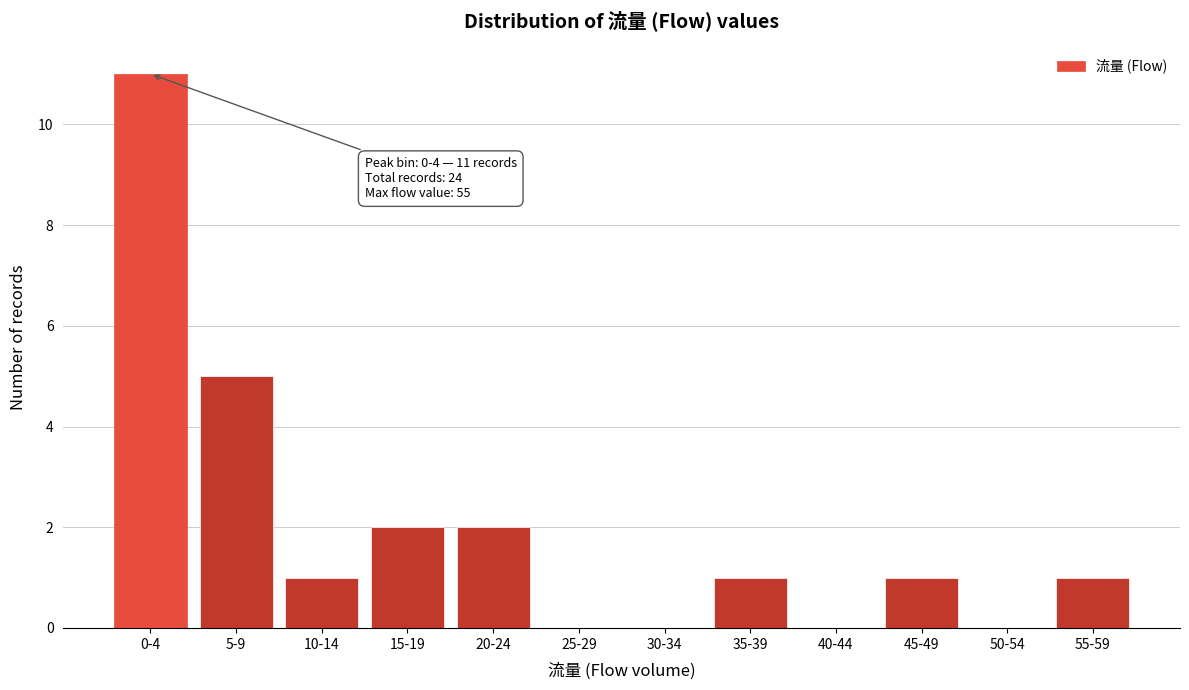

Reading left to right, list all the values displayed in this chart.

0-4=11	5-9=5	10-14=1	15-19=2	20-24=2	25-29=0	30-34=0	35-39=1	40-44=0	45-49=1	50-54=0	55-59=1